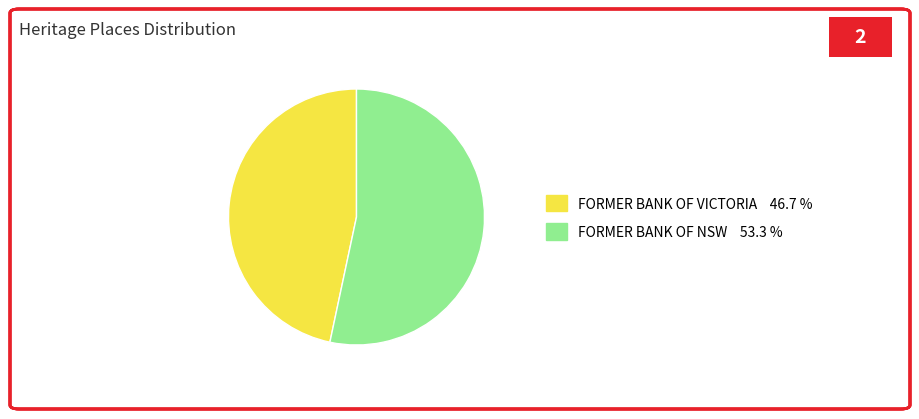

Does any single category account for the majority?

Yes